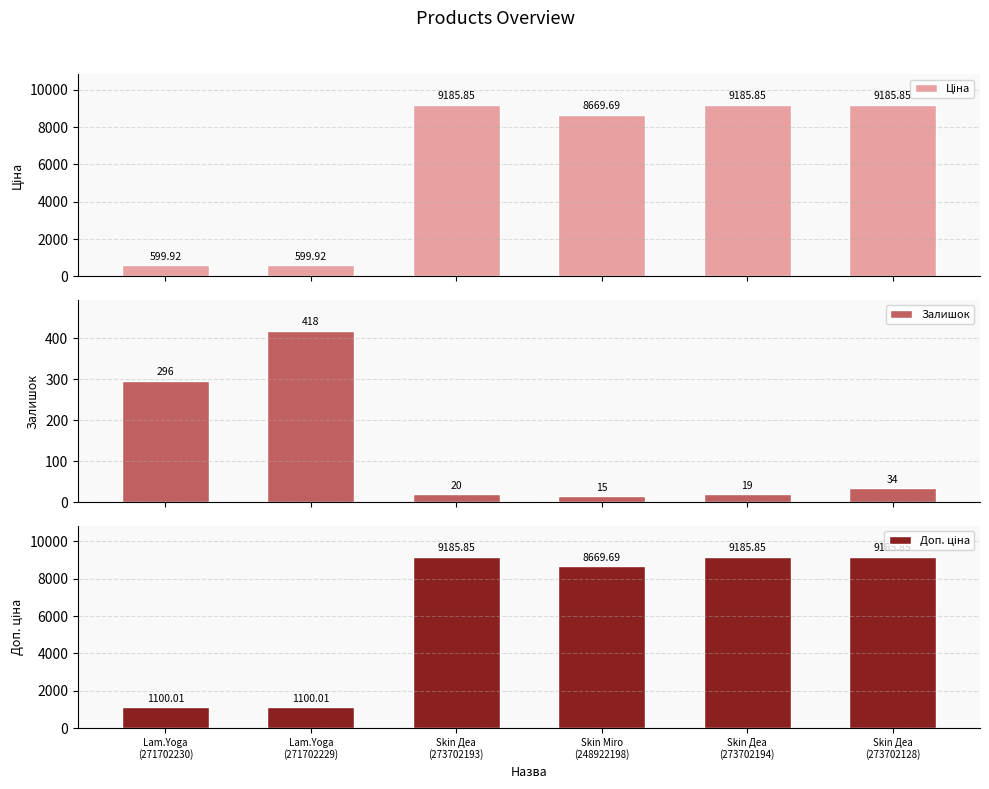

Does the chart contain stacked bars?

No